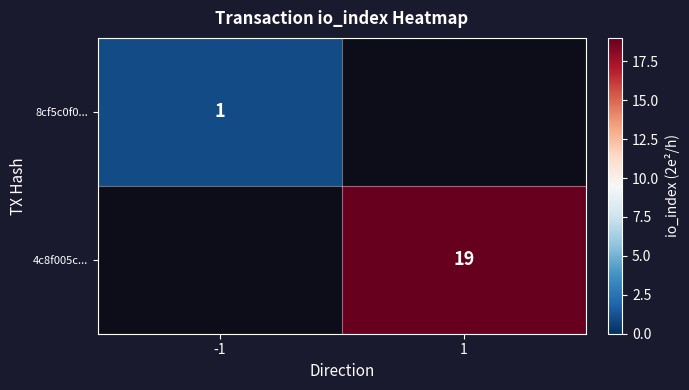

The value of 8cf5c0f0... at -1 is 1. True or false?

True